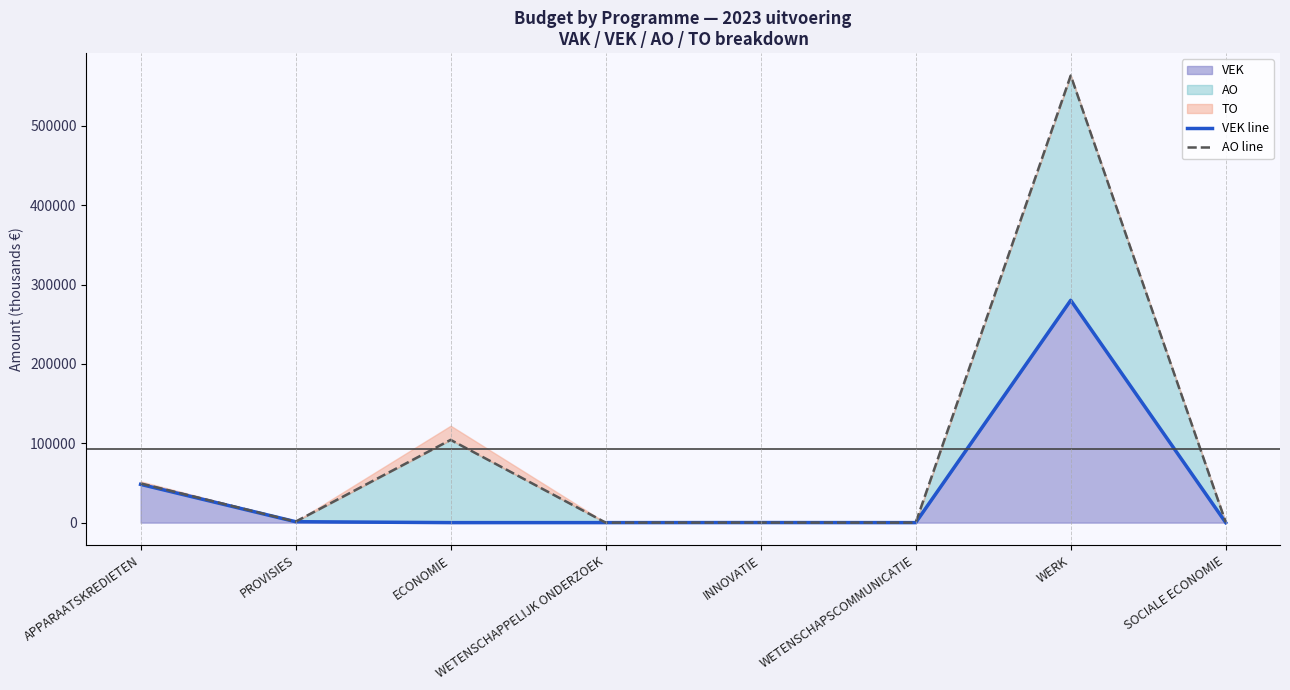

True or false: AO line and VEK line intersect in this chart.

False